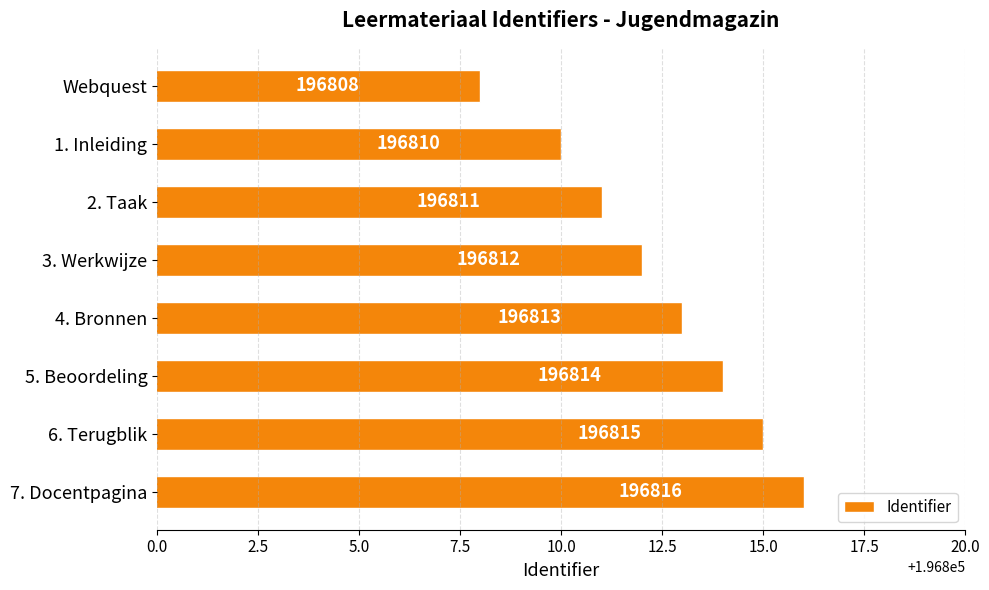

How many values are below 196813?

4